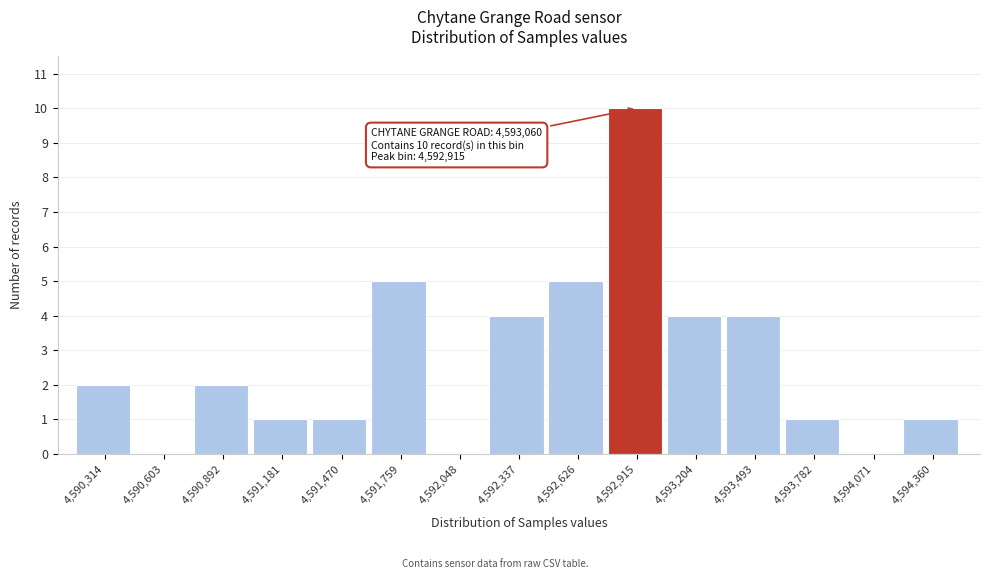

Reading right to left, transcribe all the data shown in this chart.

4,594,360=1	4,594,071=0	4,593,782=1	4,593,493=4	4,593,204=4	4,592,915=10	4,592,626=5	4,592,337=4	4,592,048=0	4,591,759=5	4,591,470=1	4,591,181=1	4,590,892=2	4,590,603=0	4,590,314=2